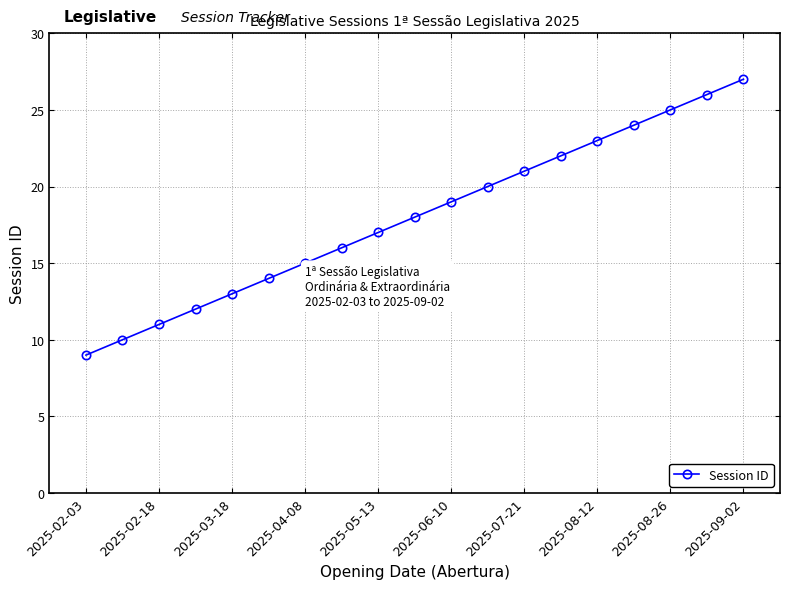

How many series are shown in this chart?

1